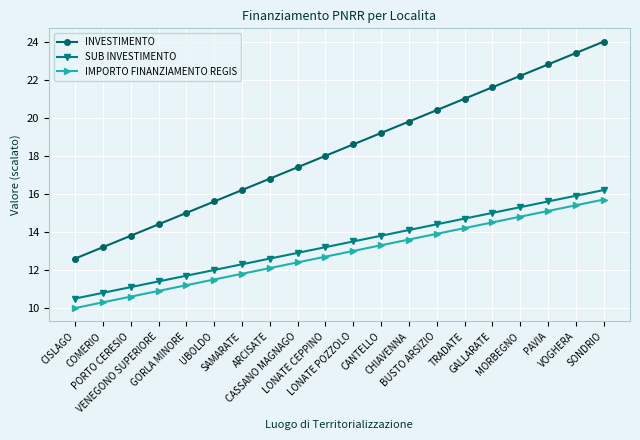

True or false: INVESTIMENTO and SUB INVESTIMENTO cross at least once.

False